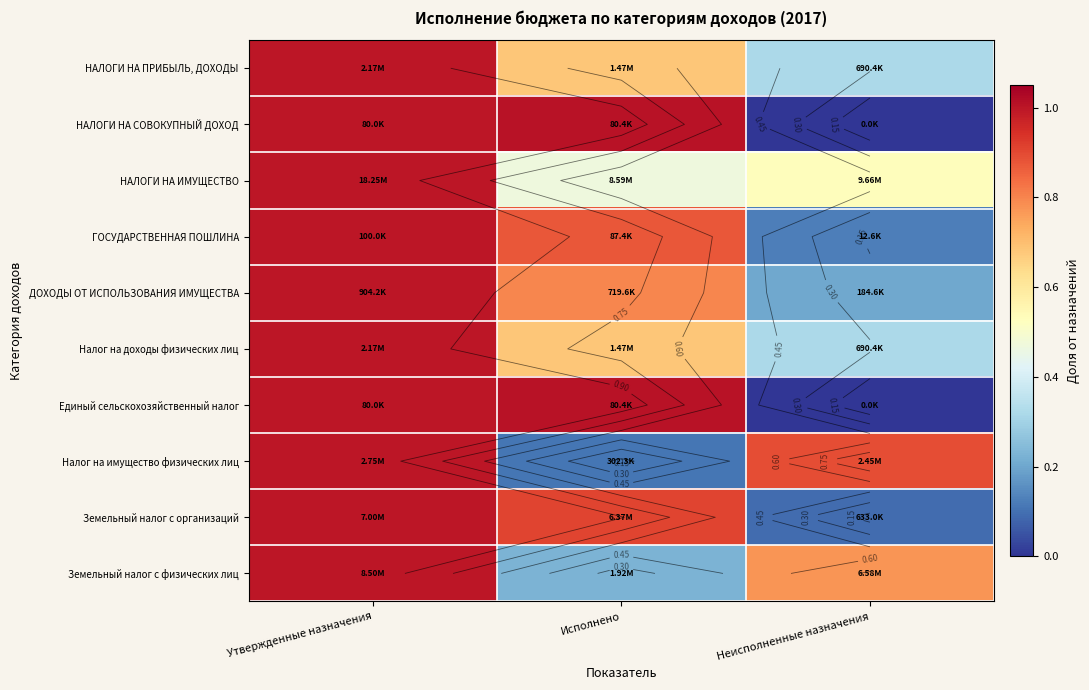

Is it true that ДОХОДЫ ОТ ИСПОЛЬЗОВАНИЯ ИМУЩЕСТВА equals 1.1 at Исполнено?

False